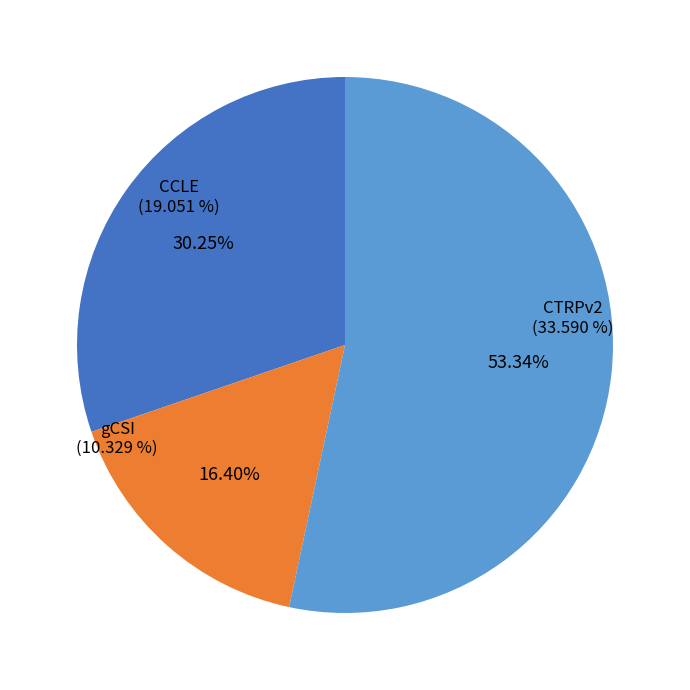

Which slice is the smallest?

gCSI